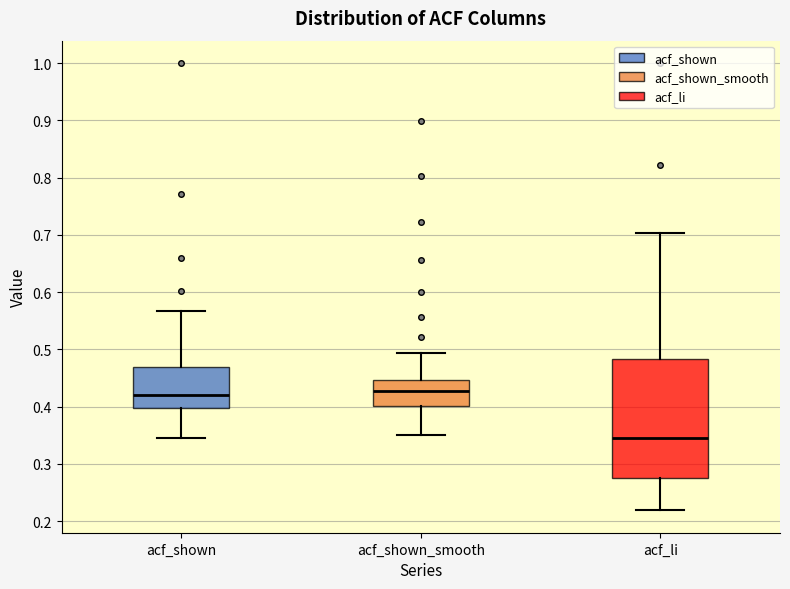

Reading left to right, read every box against the y-axis: the position of its median line, the range the box covers, and the ends of its whiskers. The values are not printed on the chart, so give them approximately, as read against the axis.

acf_shown: median 0.42, box 0.40 to 0.47, whiskers 0.35 to 0.57
acf_shown_smooth: median 0.43, box 0.40 to 0.45, whiskers 0.35 to 0.49
acf_li: median 0.35, box 0.28 to 0.48, whiskers 0.22 to 0.70